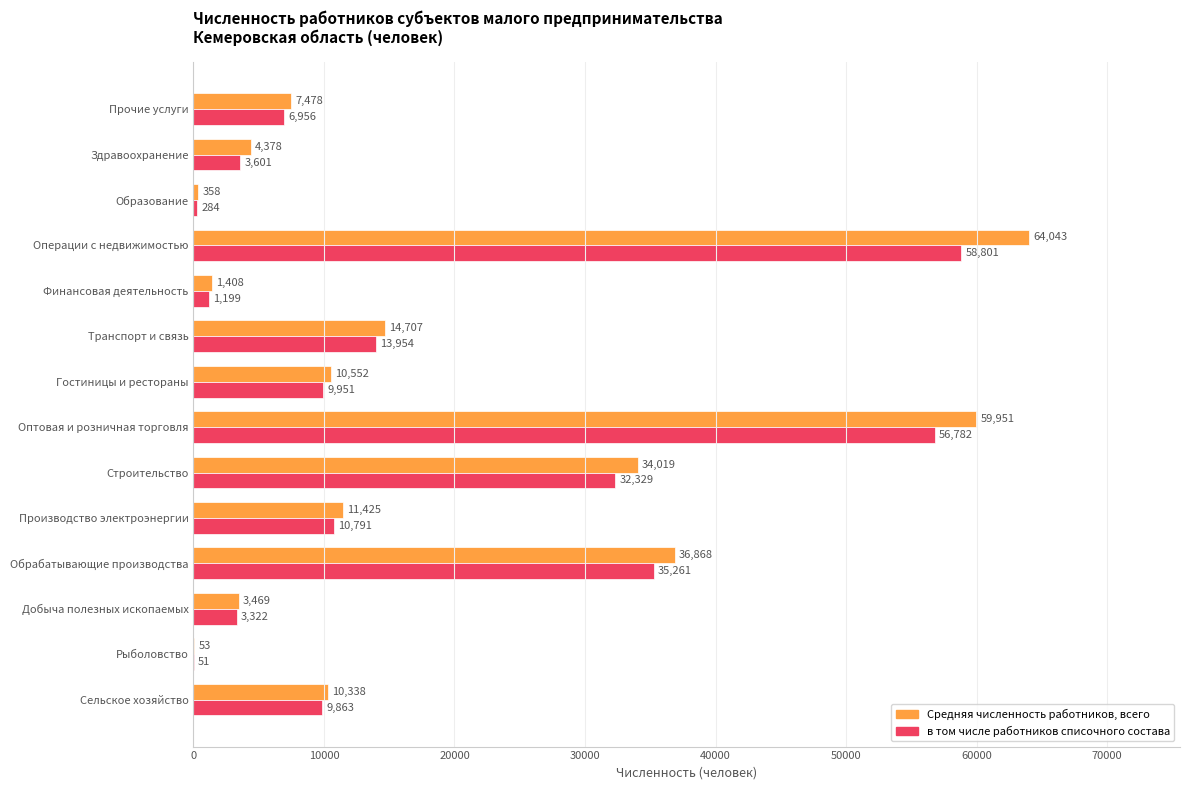

What is the sum of all в том числе работников списочного состава values?

243145